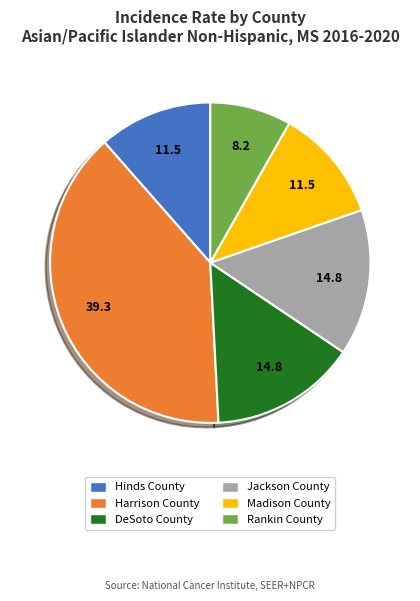

Approximately how many times larger is the value at DeSoto County compared to Madison County?

1.3